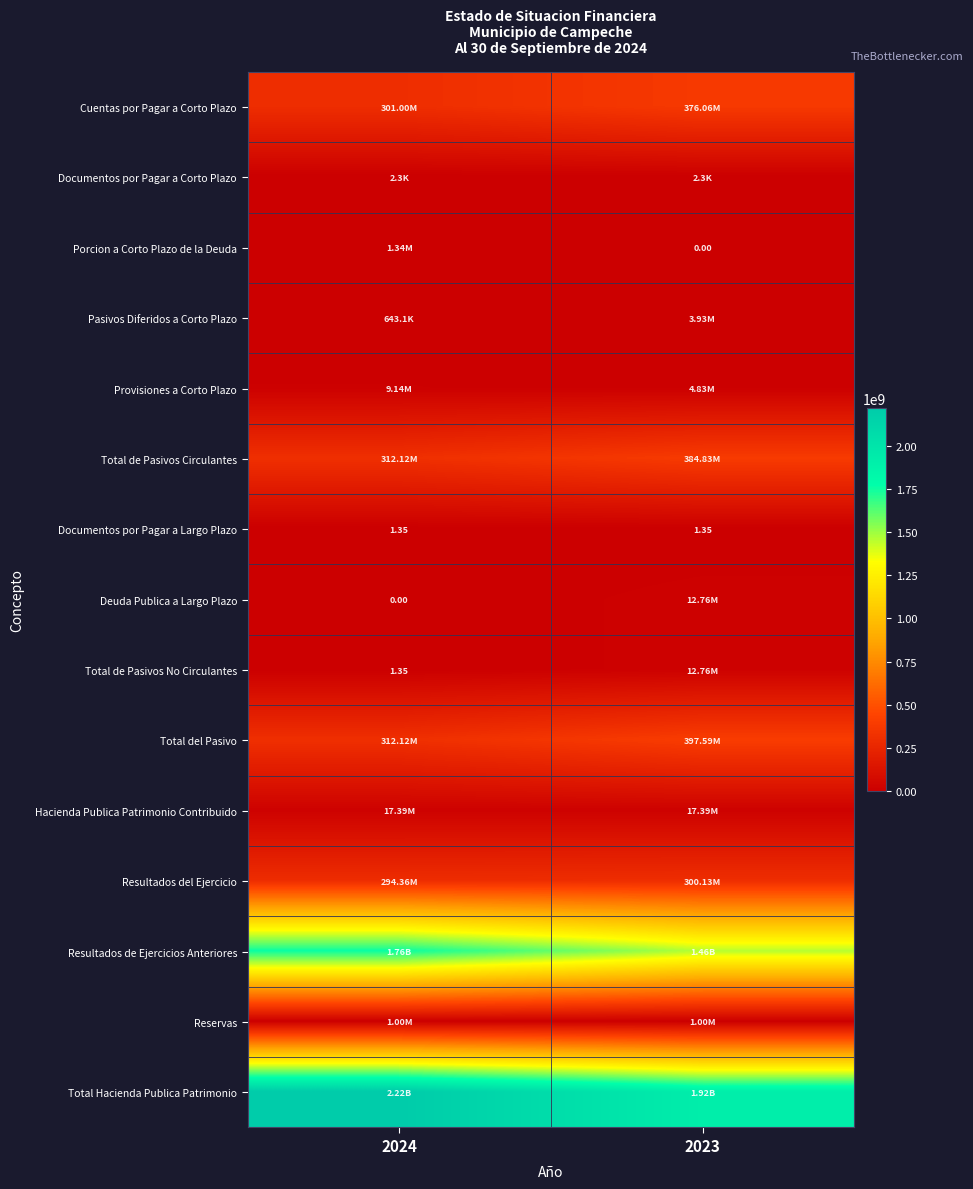

What is the maximum value for Pasivos Diferidos a Corto Plazo?

3931150.8